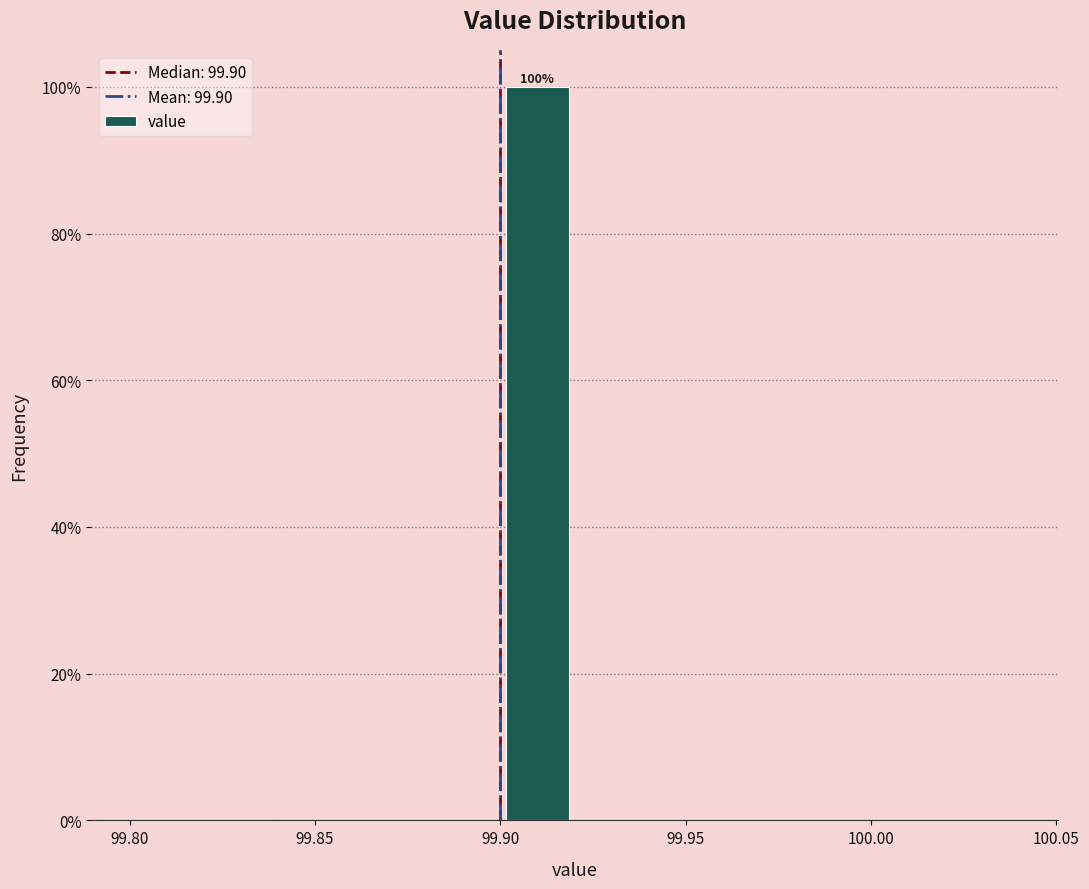

Over which range of the x-axis is the bar tallest?

99.90 to 99.92